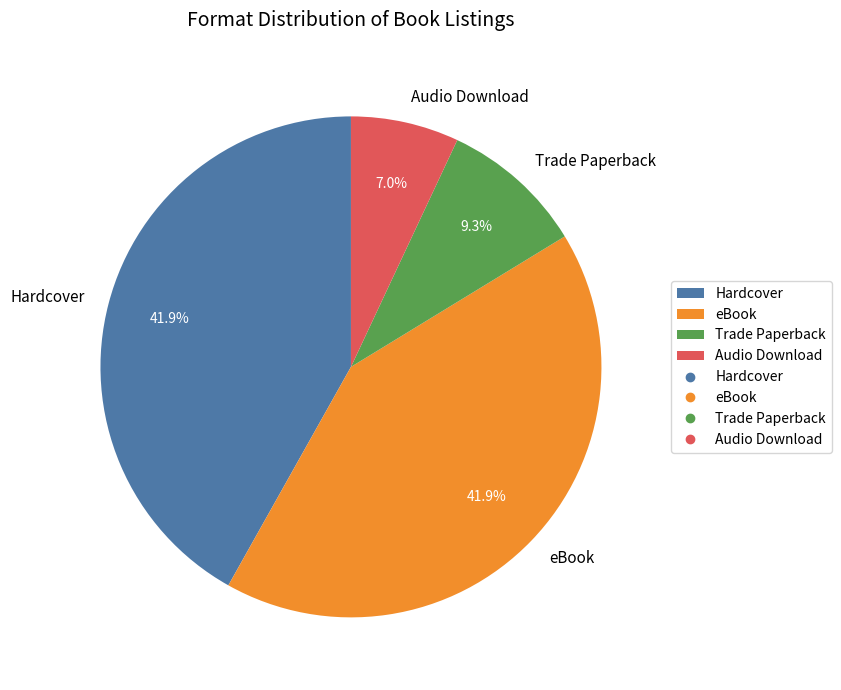

The Hardcover slice represents 42% of the pie. True or false?

True